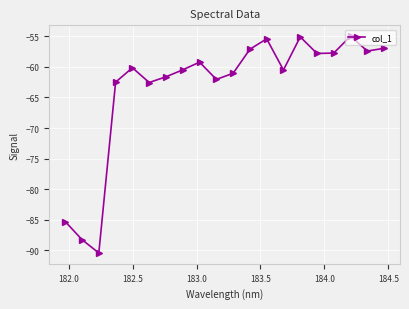

What is the sum of all values?

-1266.7